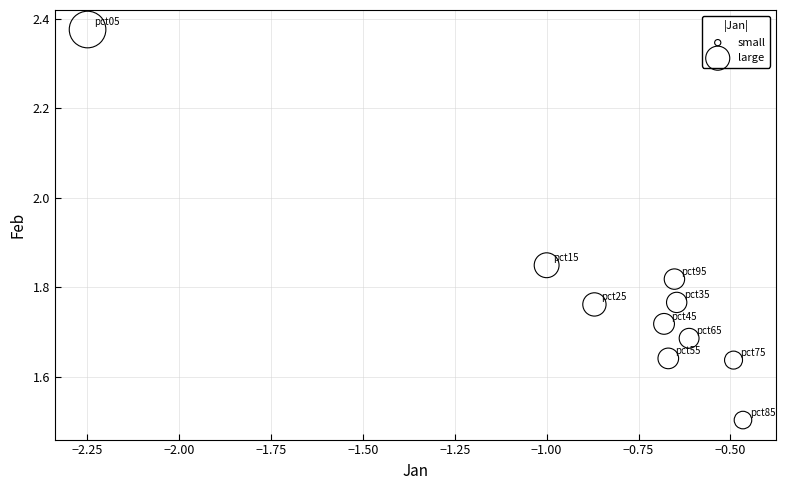

What Y value in the scatter plot is closest to 1?

1.5